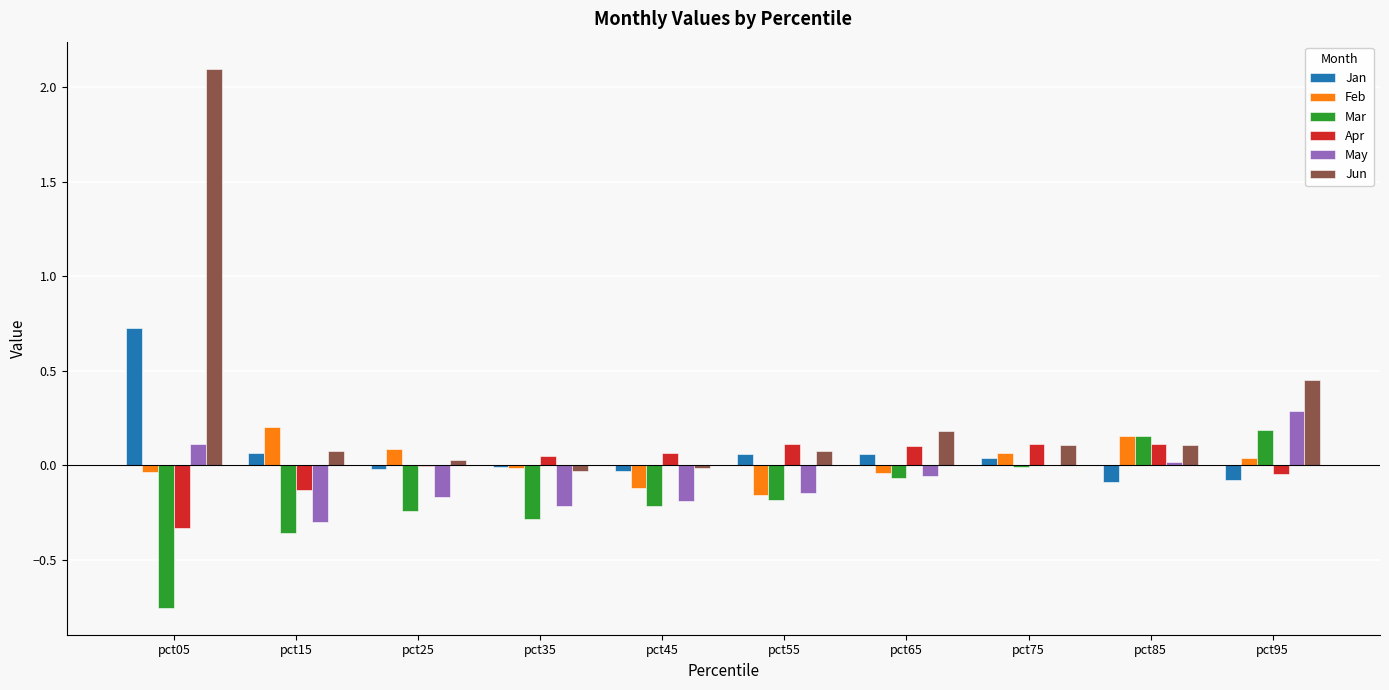

What is the difference between the Mar values at pct05 and pct95?

0.9